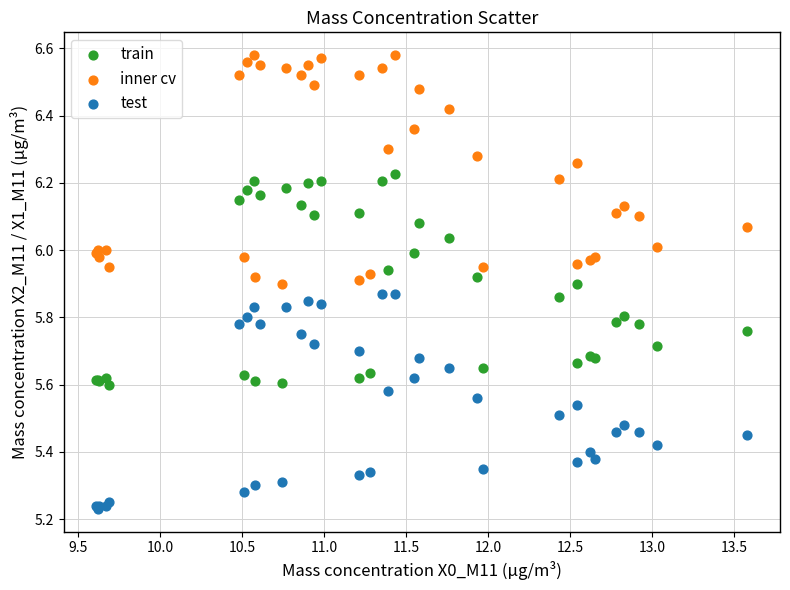

Which series reaches the minimum Y coordinate?

test